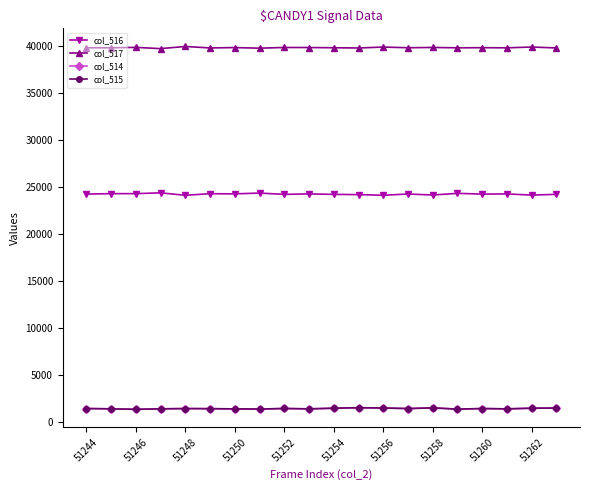

At how many categories does at least one series exceed 6753?

20